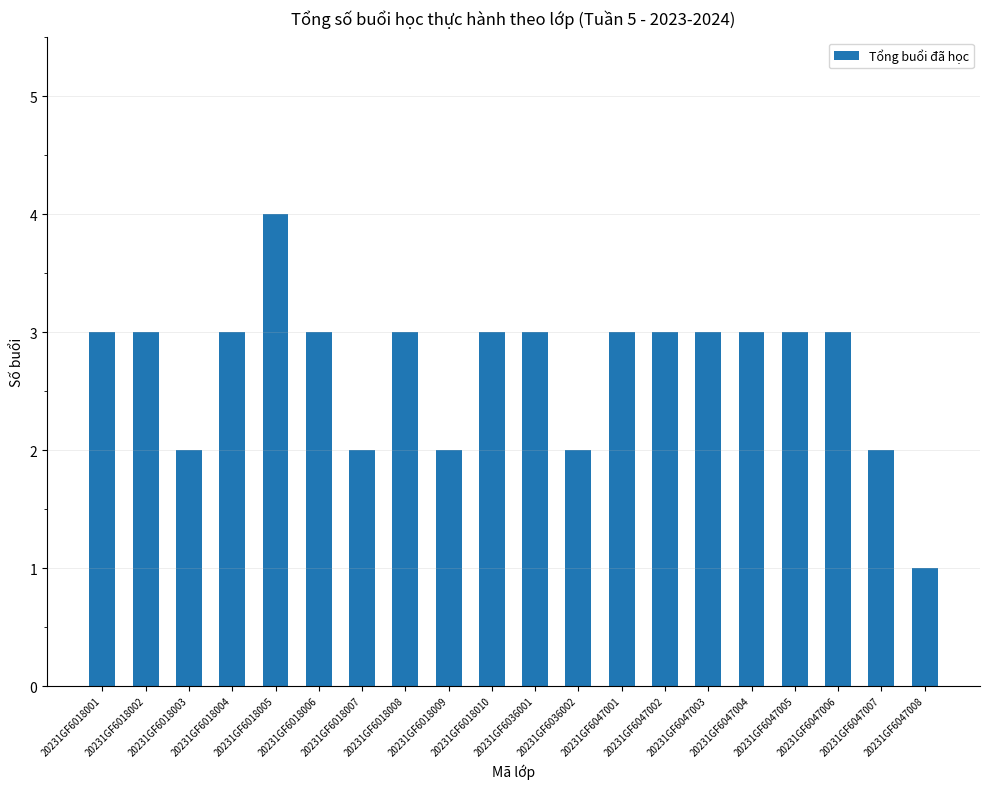

How many categories are shown in the chart?

20